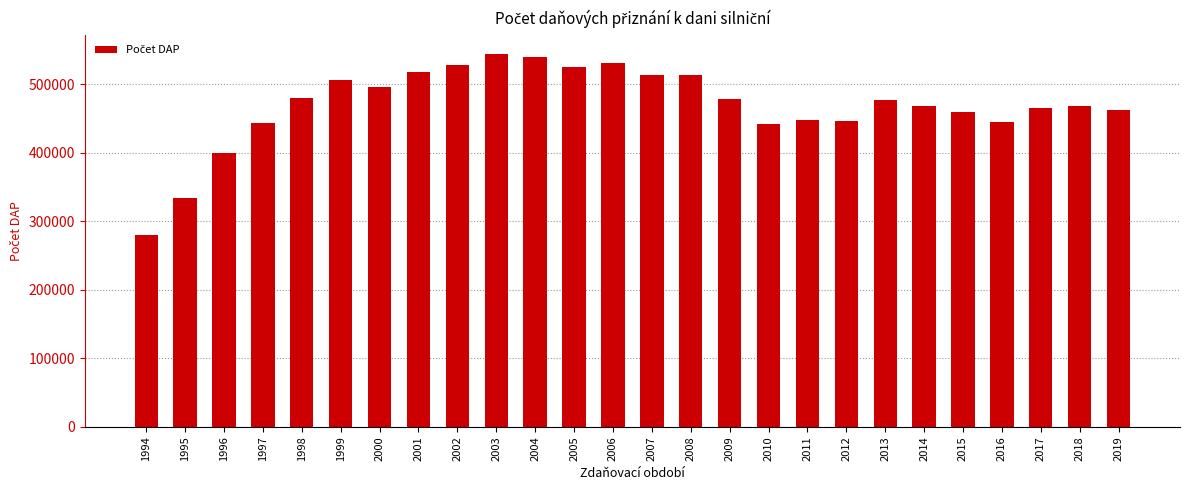

Is it true that the value at 2008 is 513064?

True